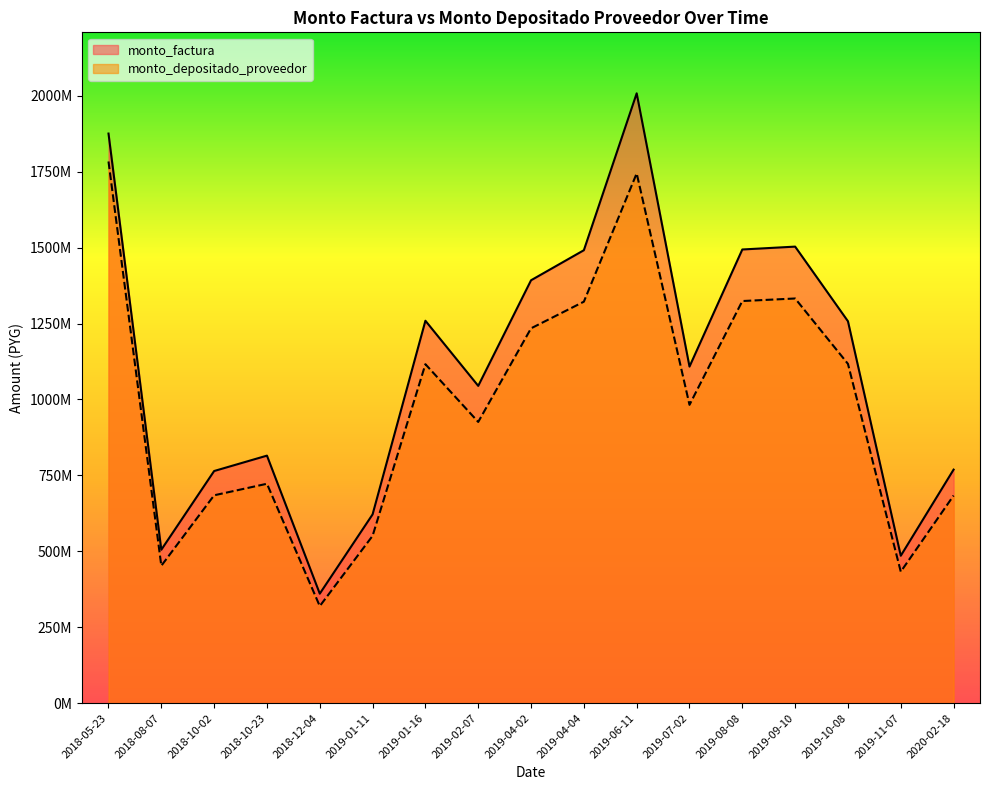

True or false: monto_factura has more than 0 points higher than both neighbors.

True